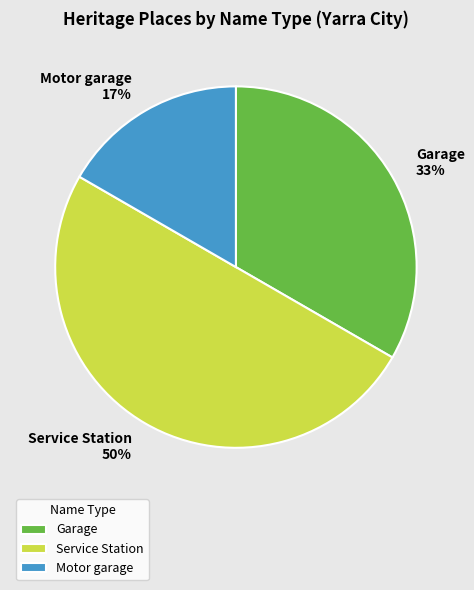

Combined, do Motor garage and Service Station account for over 50%?

Yes